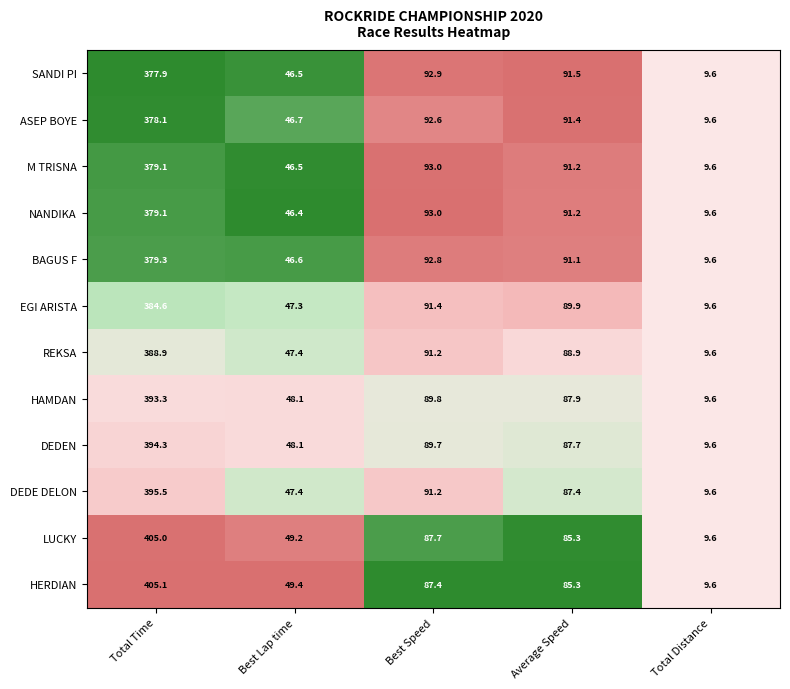

What is the approximate value of REKSA at Average Speed?

88.9